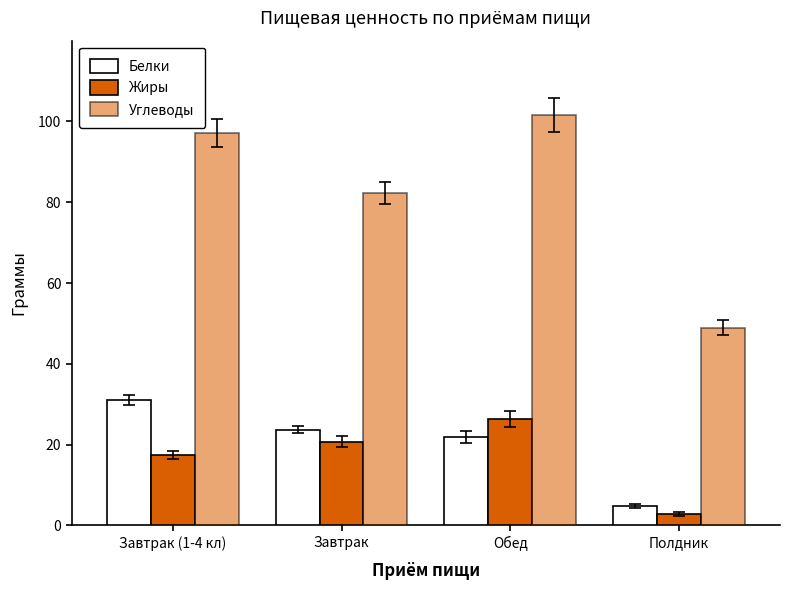

Count the number of data series in this chart.

3